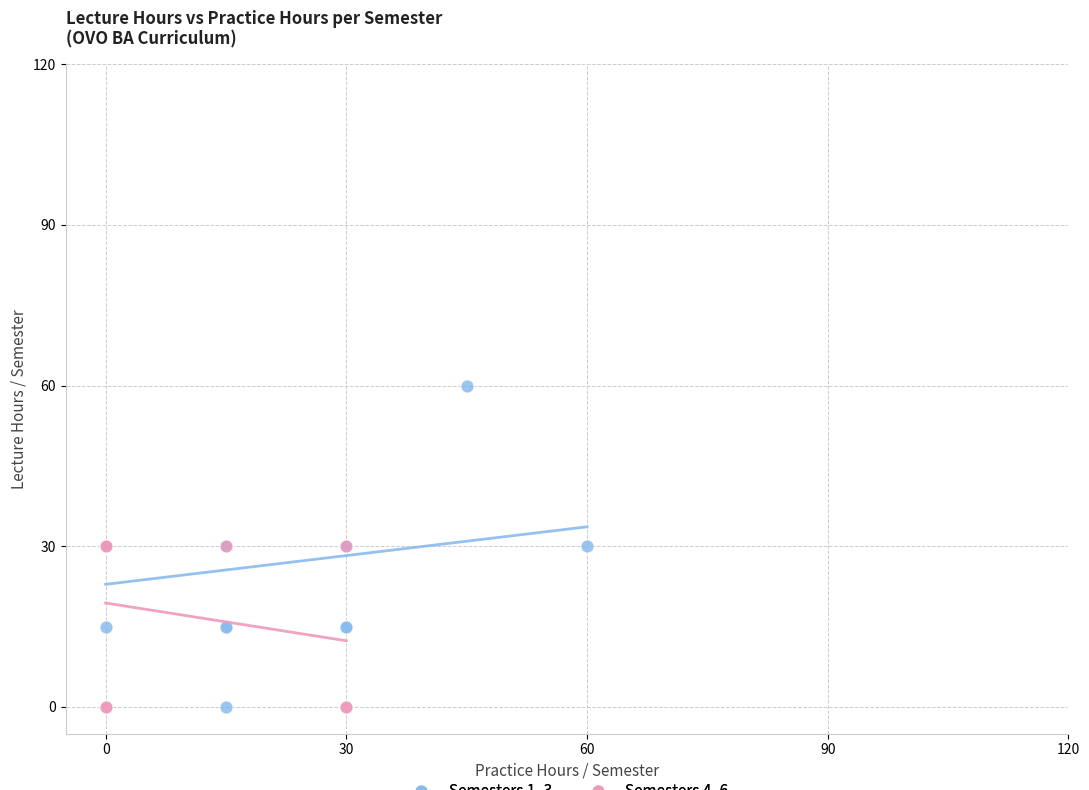

Which series contains the highest Y value?

Semesters 1–3